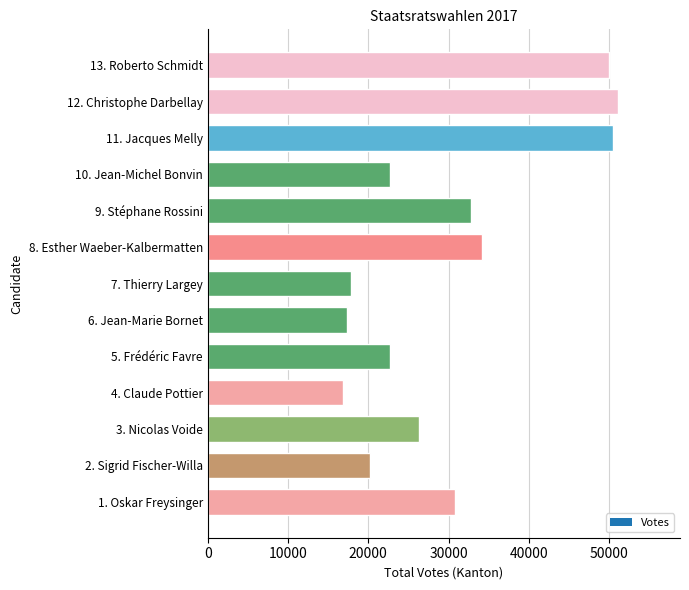

How many data points does each series have?

13